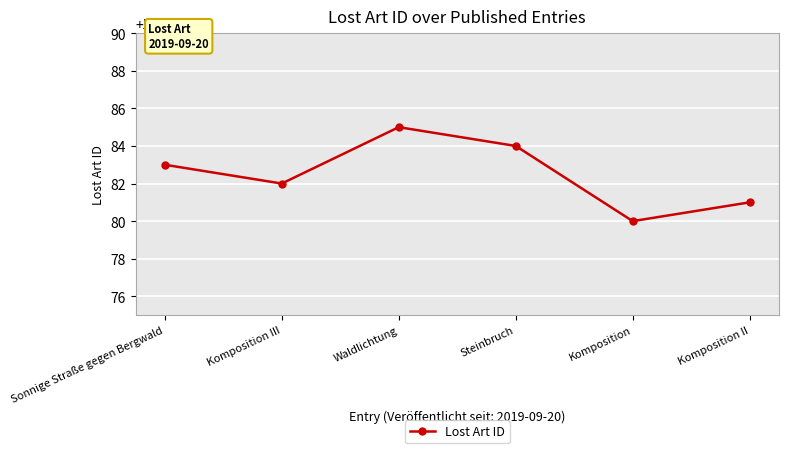

What is the minimum value shown in the chart?

583980